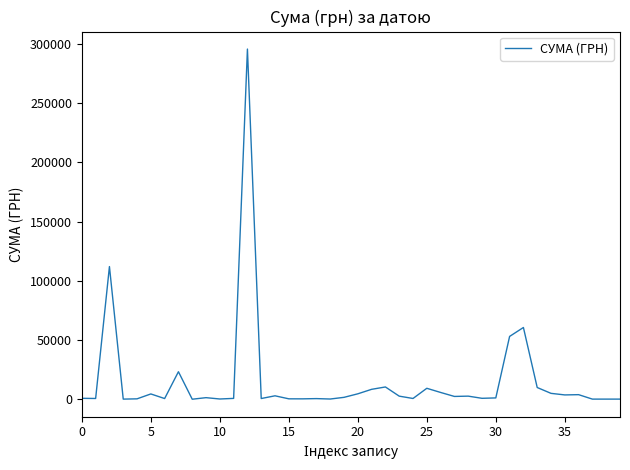

Does the chart display data point markers on the line(s)?

No